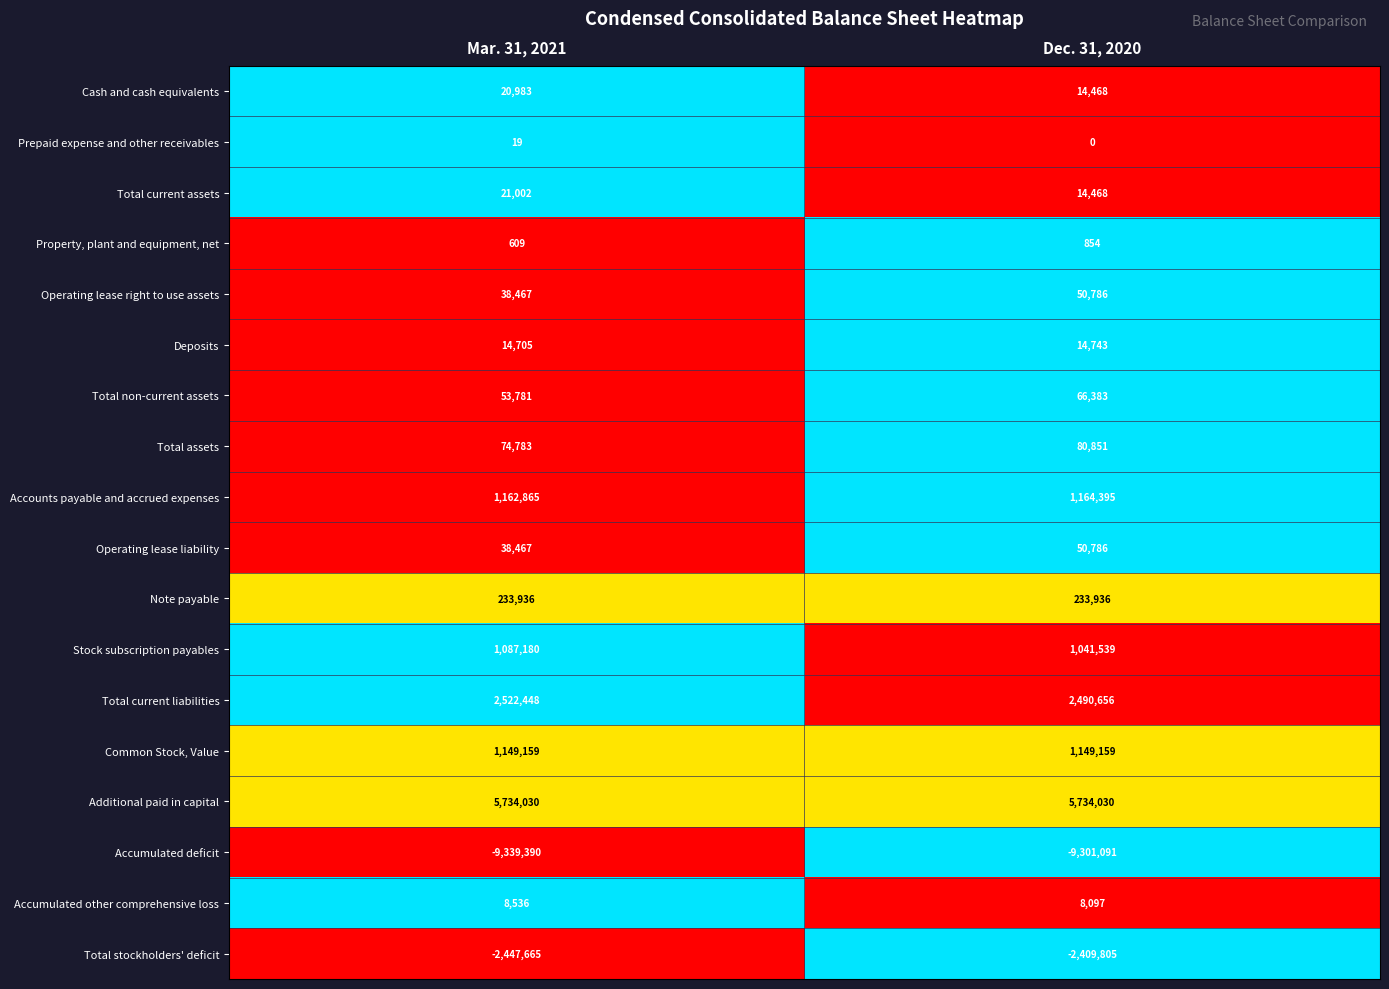

Where is Cash and cash equivalents nearest to the value 17725?

Dec. 31, 2020